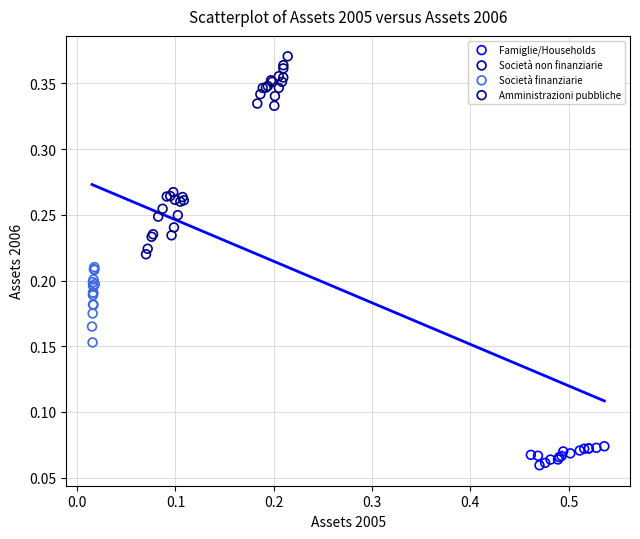

Which series reaches the maximum Y coordinate?

Amministrazioni pubbliche